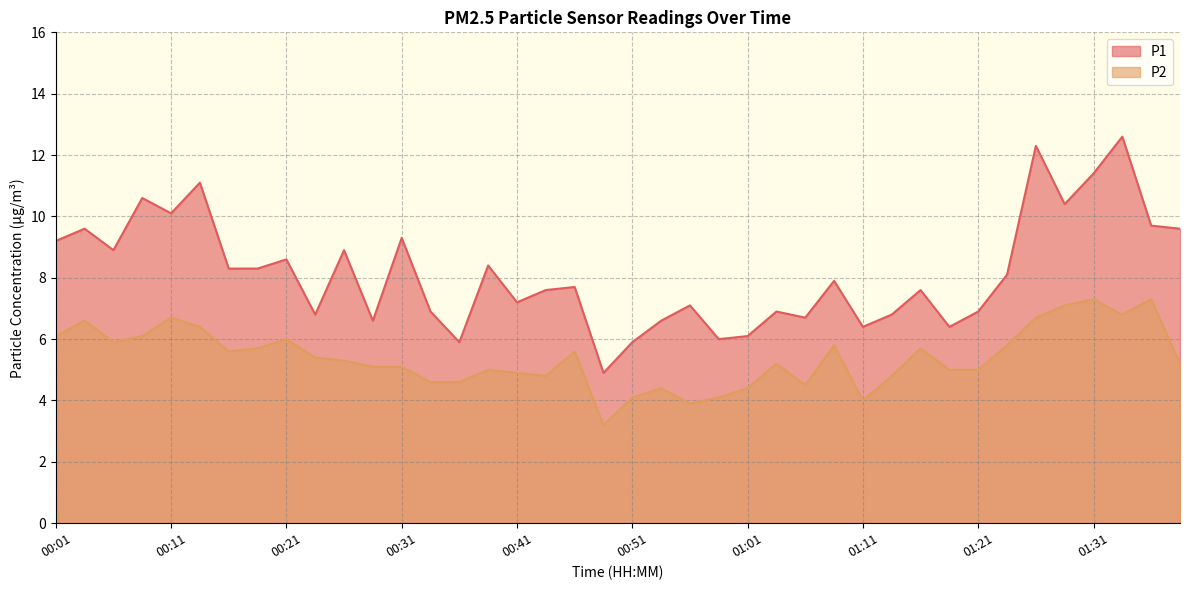

Reading left to right, extract all data points from this chart.

P1: 9.2	9.6	8.9	10.6	10.1	11.1	8.3	8.3	8.6	6.8	8.9	6.6	9.3	6.9	5.9	8.4	7.2	7.6	7.7	4.9	5.9	6.6	7.1	6.0	6.1	6.9	6.7	7.9	6.4	6.8	7.6	6.4	6.9	8.1	12.3	10.4	11.4	12.6	9.7	9.6
P2: 6.1	6.6	5.9	6.1	6.7	6.4	5.6	5.7	6.0	5.4	5.3	5.1	5.1	4.6	4.6	5.0	4.9	4.8	5.6	3.2	4.1	4.4	3.9	4.1	4.4	5.2	4.5	5.8	4.0	4.8	5.7	5.0	5.0	5.8	6.7	7.1	7.3	6.8	7.3	5.2